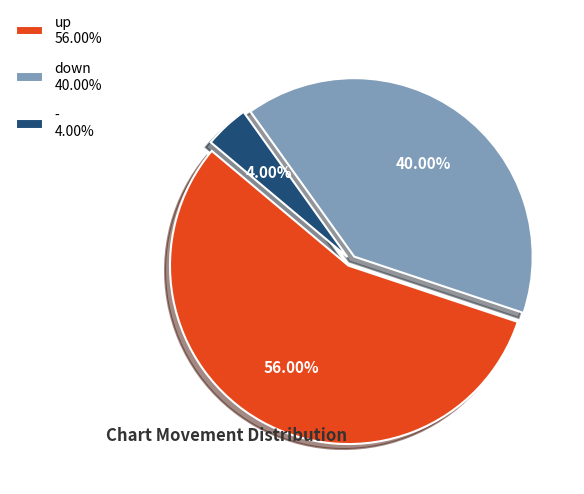

Between - and up, which is larger?

up